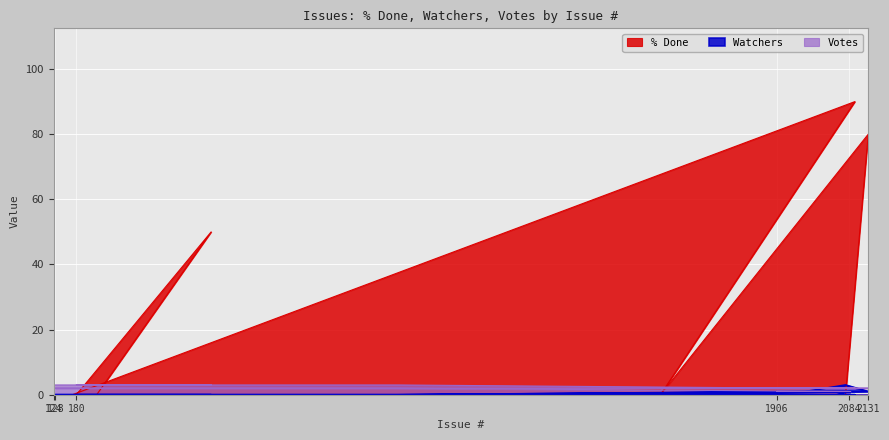

What is the label of the 10th point from the right?

170